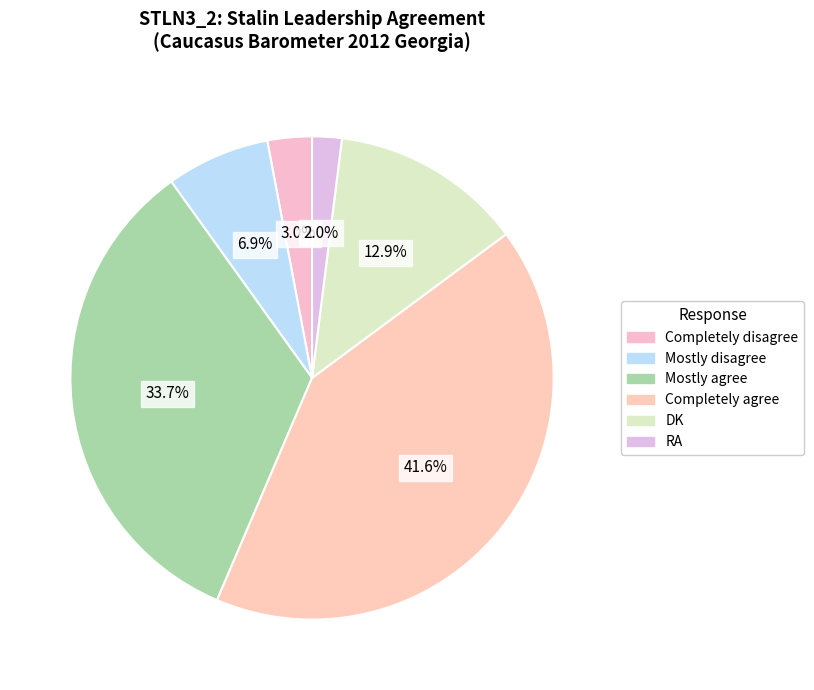

Is it true that Completely agree is 42% of the pie?

True